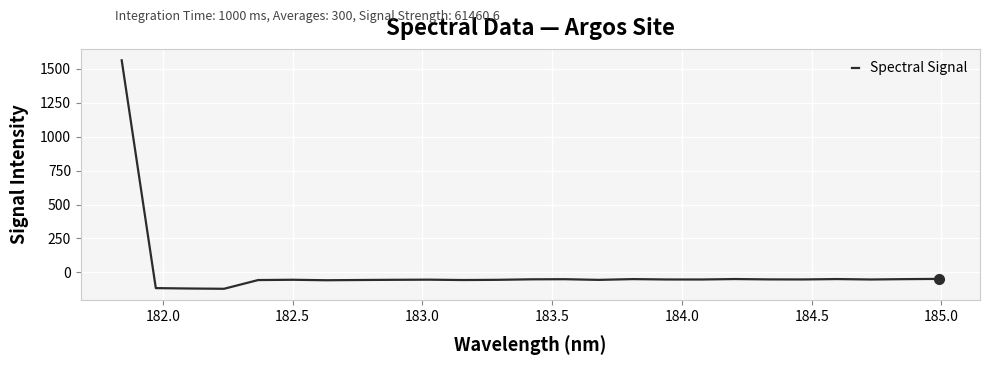

What is the minimum value shown in the chart?

-120.1